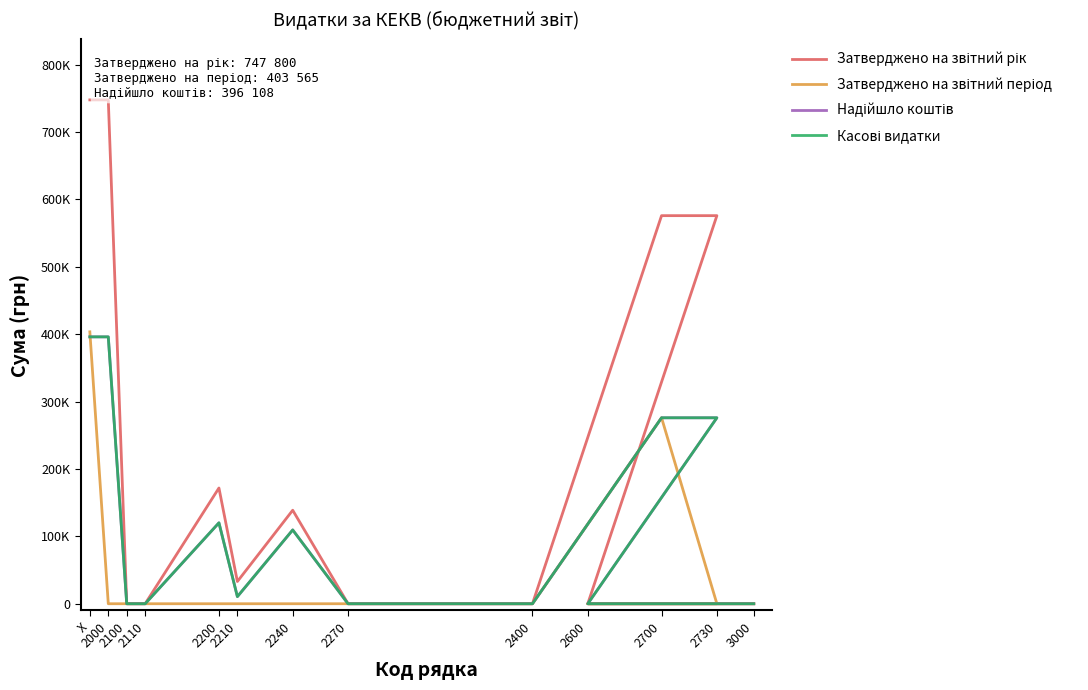

How many distinct data groups are displayed?

4